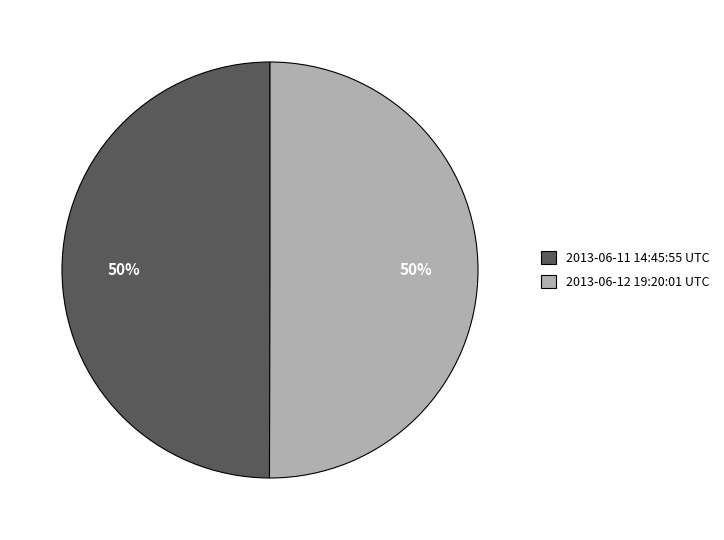

Is it true that 2013-06-11 14:45:55 UTC is 50% of the pie?

True